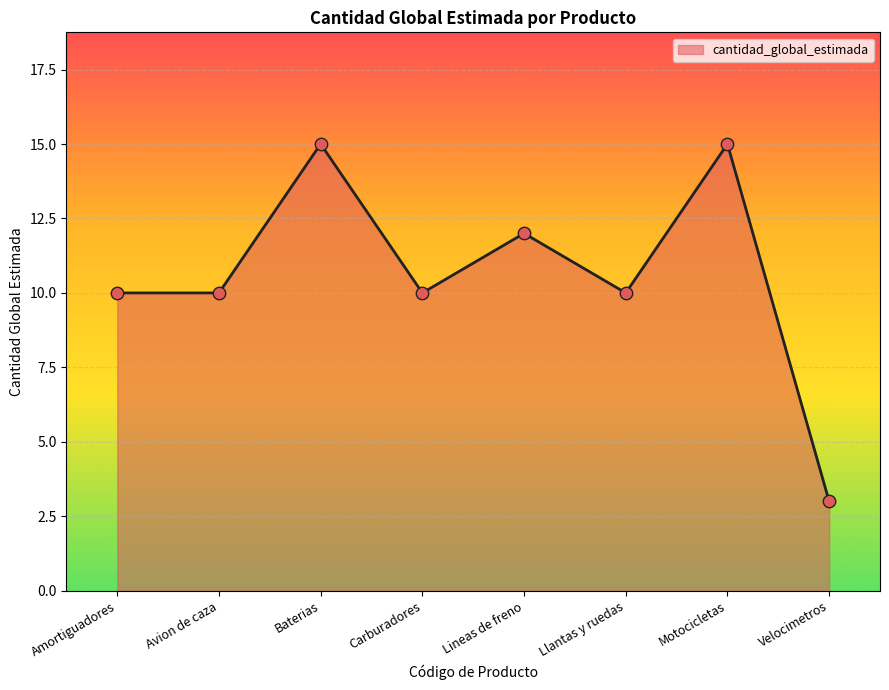

Which has a higher value, Motocicletas or Amortiguadores?

Motocicletas